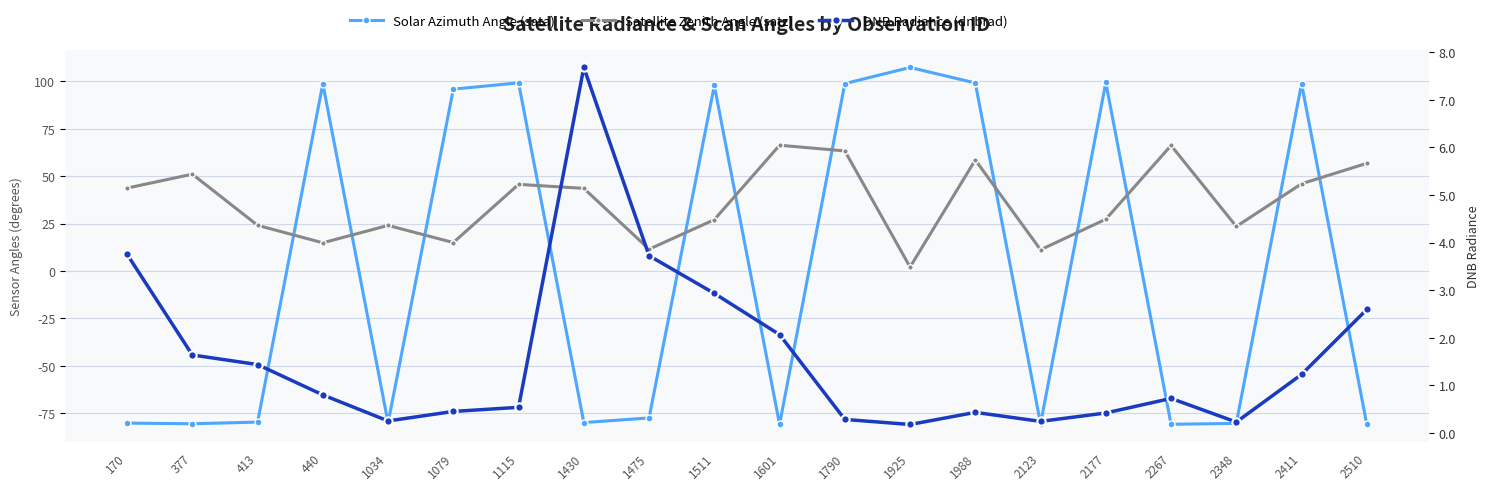

The value of Satellite Zenith Angle (satz) at 2510 is 27.0. True or false?

False